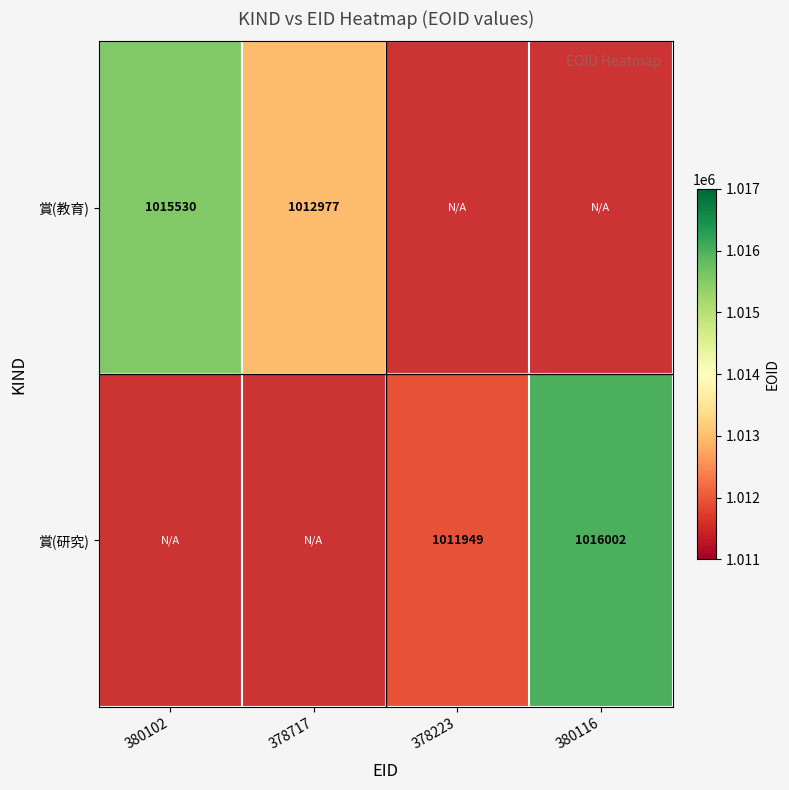

How many distinct data groups are displayed?

2